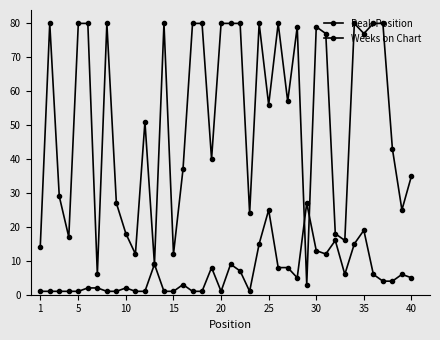

Reading right to left, transcribe all the data shown in this chart.

Peak Position: 5	6	4	4	6	19	15	6	16	12	13	27	5	8	8	25	15	1	7	9	1	8	1	1	3	1	1	9	1	1	2	1	1	2	2	1	1	1	1	1
Weeks on Chart: 35	25	43	80	80	77	80	16	18	77	79	3	79	57	80	56	80	24	80	80	80	40	80	80	37	12	80	9	51	12	18	27	80	6	80	80	17	29	80	14